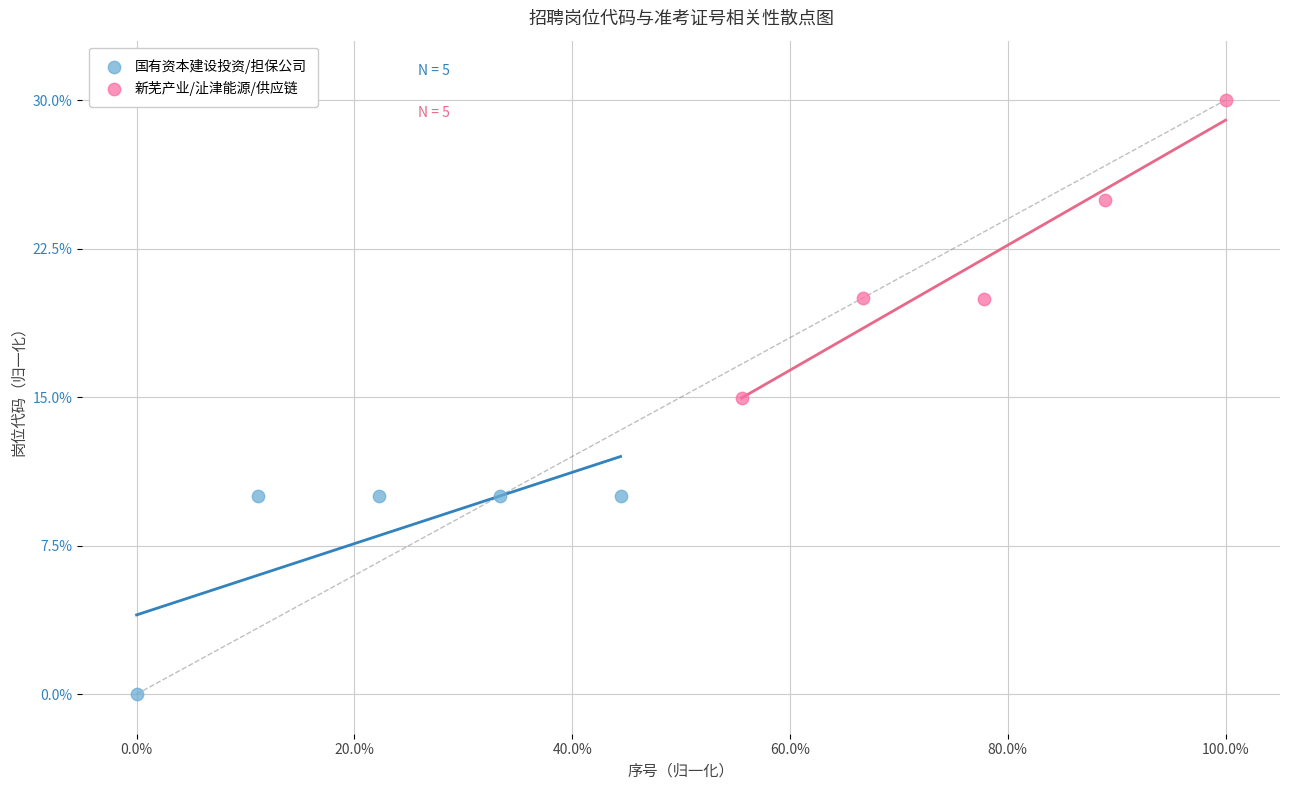

What are all the series names shown in the legend?

国有资本建设投资/担保公司, 新芜产业/沚津能源/供应链